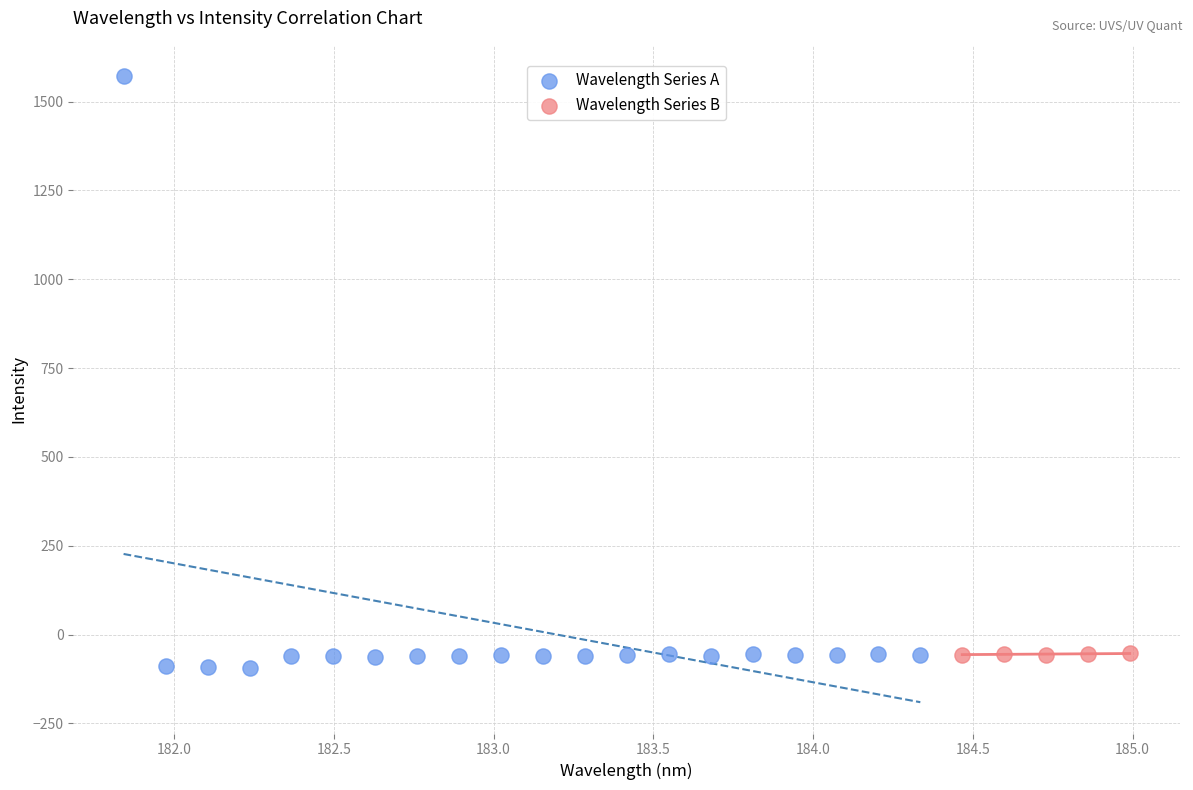

Which series contains the highest Y value?

Wavelength Series A